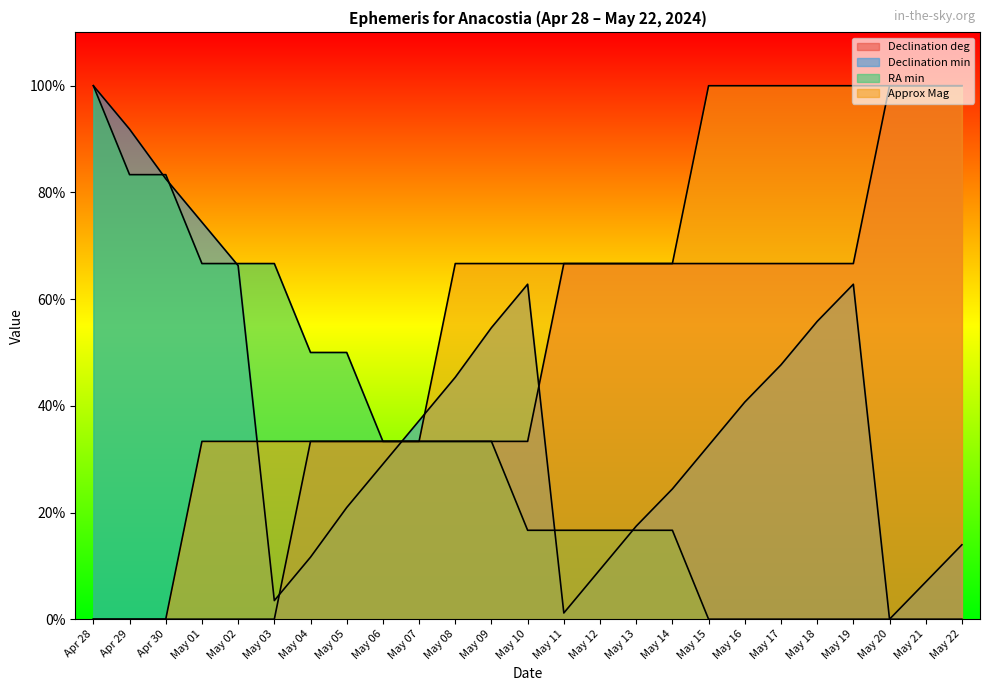

How many lines are shown in the chart?

4